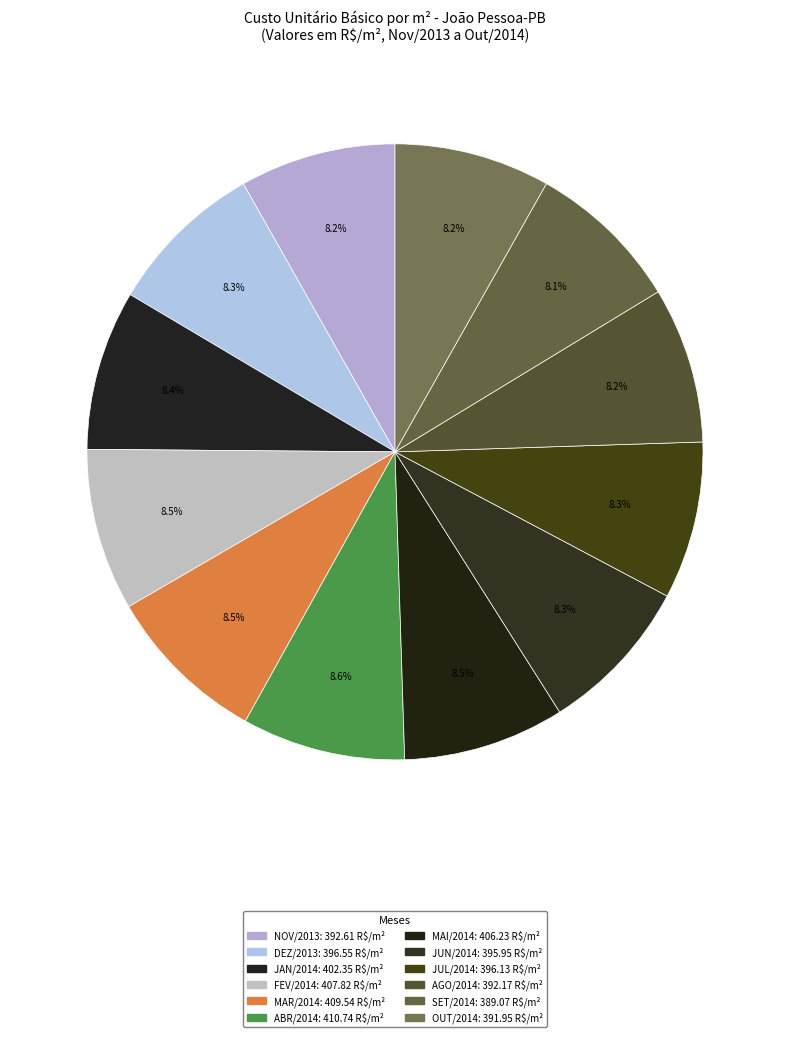

To the nearest percent, what portion does MAR/2014 represent?

9%